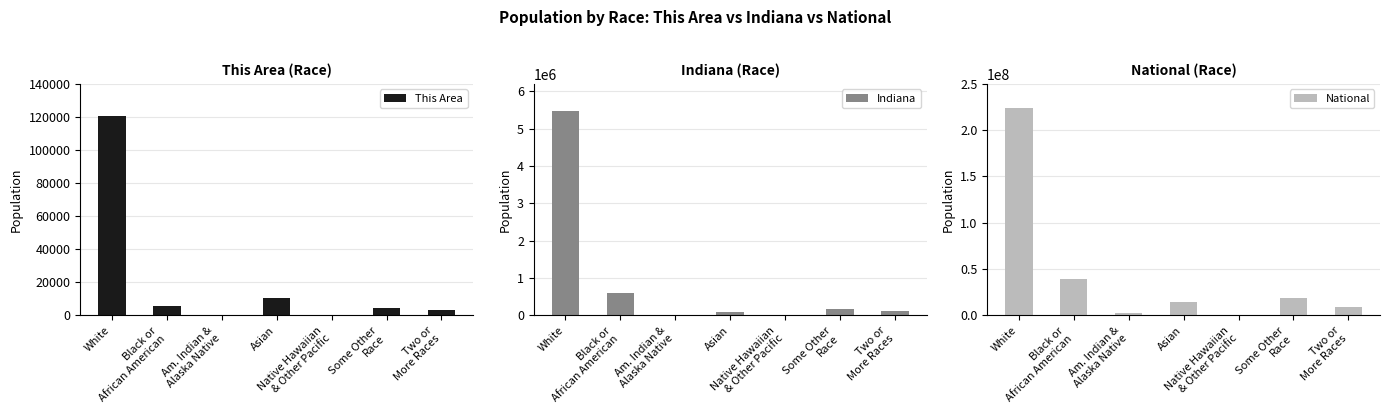

At which label does Indiana reach its minimum?

Native Hawaiian
& Other Pacific